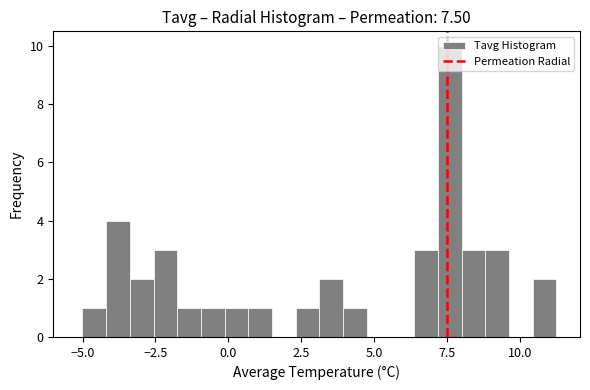

Around what value on the x-axis is the tallest bar? Give the approximate position of its centre, as read against the axis.

7.5